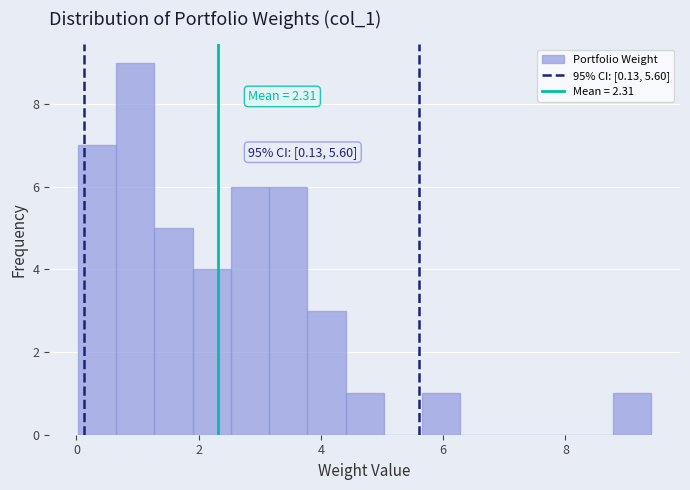

Read against the x-axis, roughly where is the centre of the tallest bar?

1.0